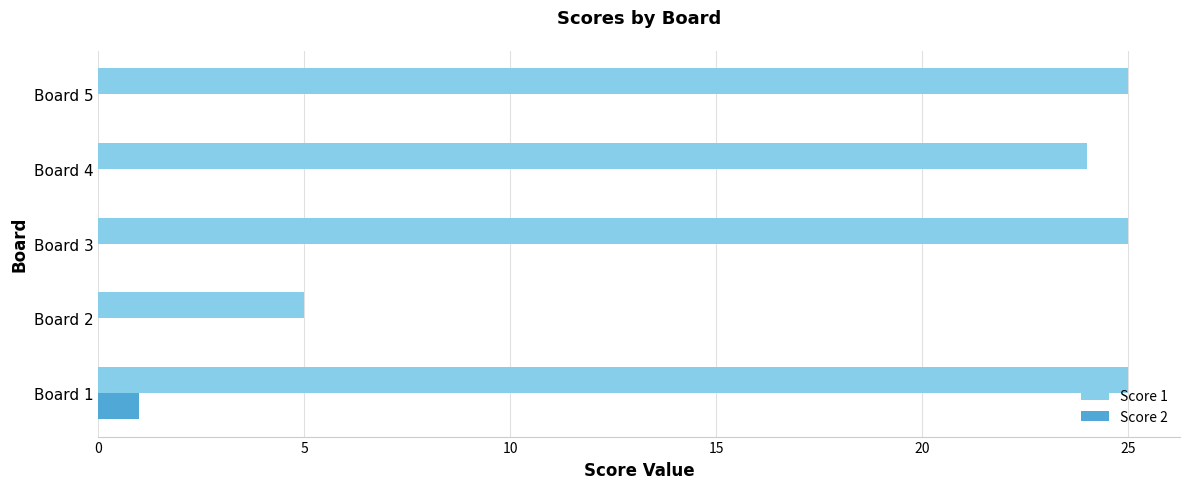

Count the number of categories in the chart.

5